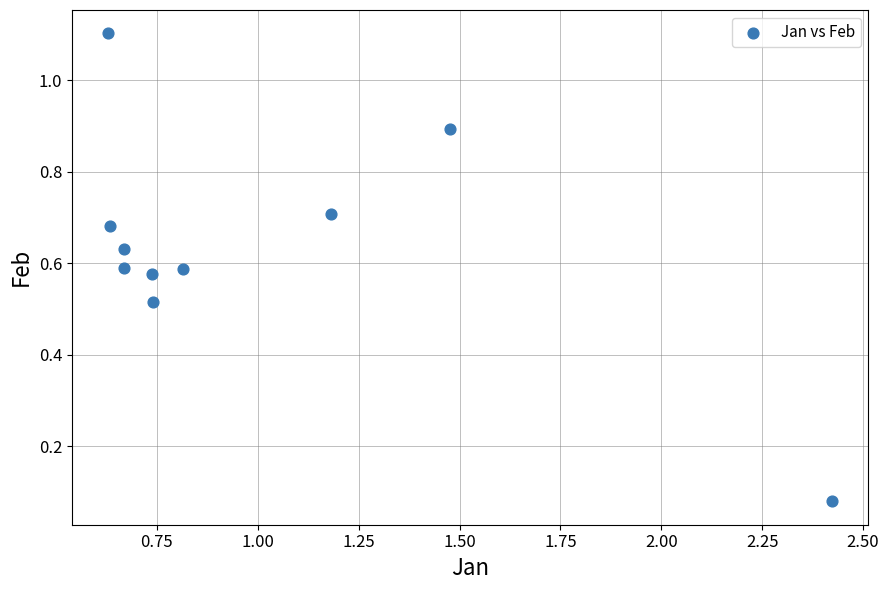

What is the range of X values (max minus min)?

1.8